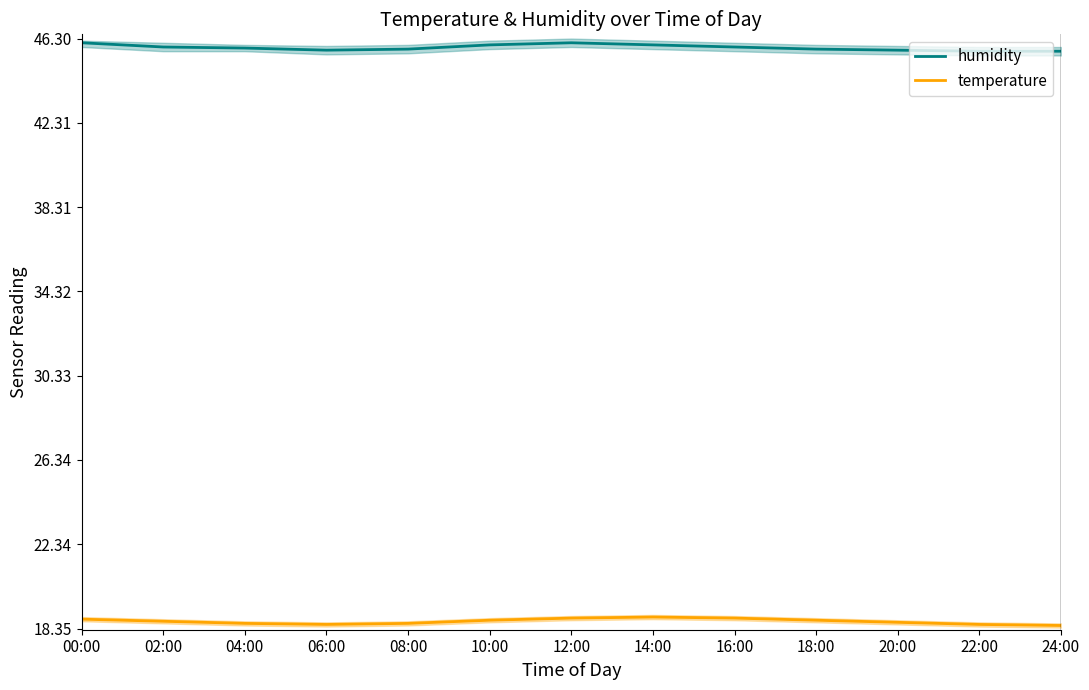

True or false: temperature and humidity cross at least once.

False